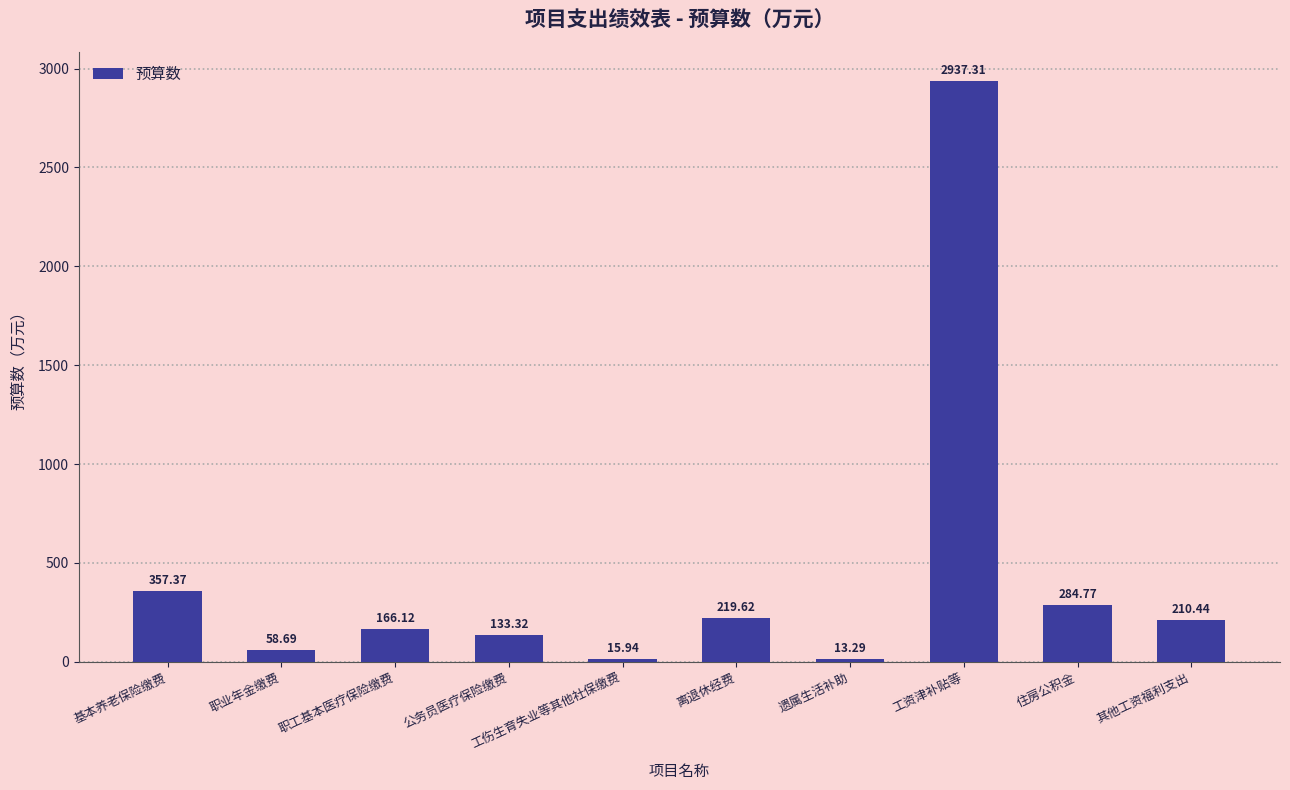

What is the difference between the maximum and minimum values?

2924.0